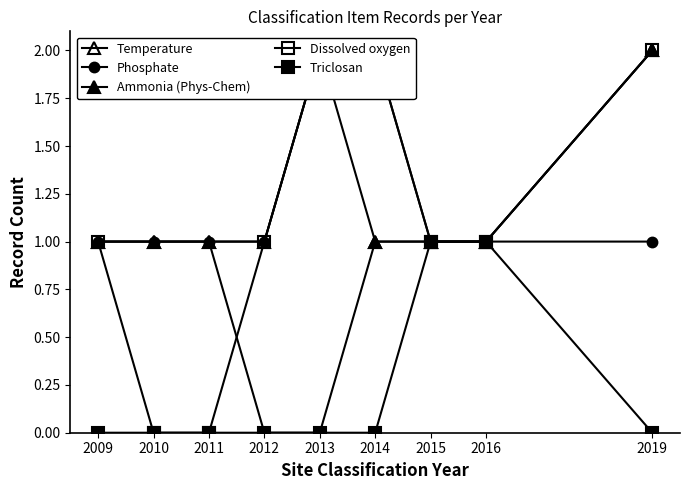

True or false: Dissolved oxygen and Triclosan intersect in this chart.

False